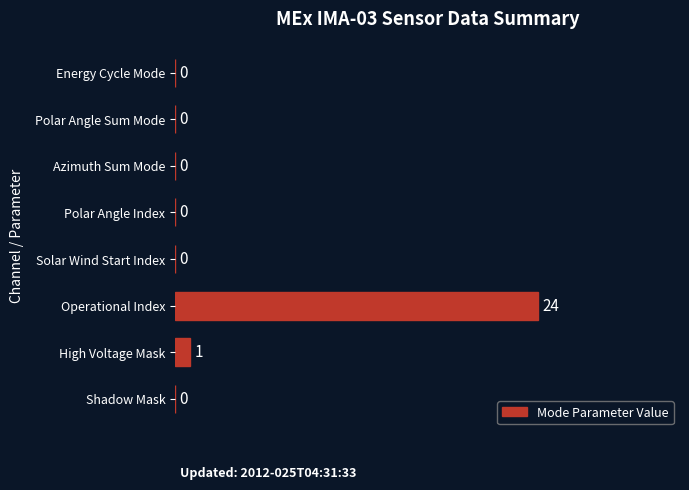

What is the sum of all values?

25